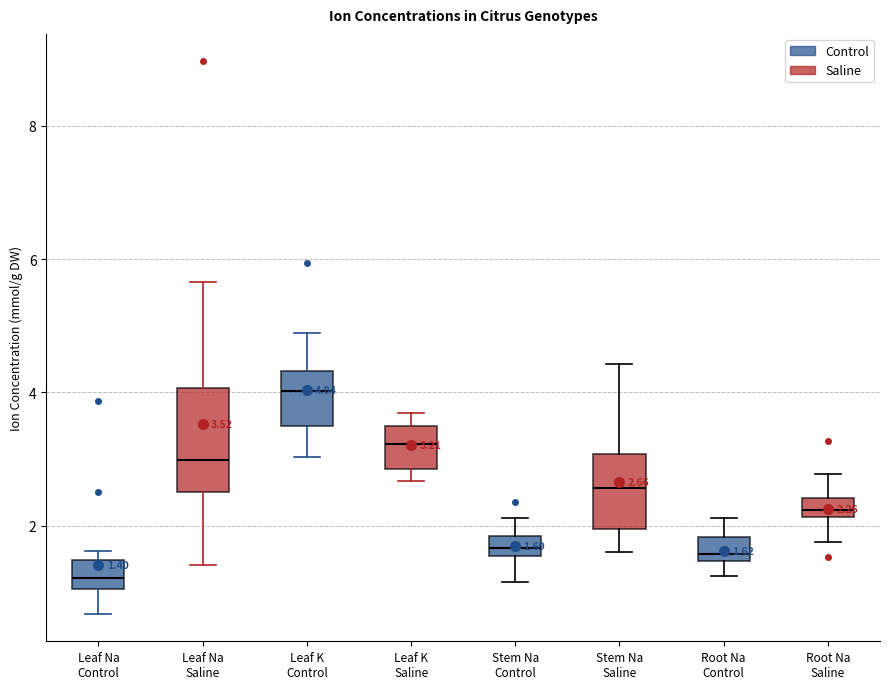

Which box has the highest median line?

Leaf K Control